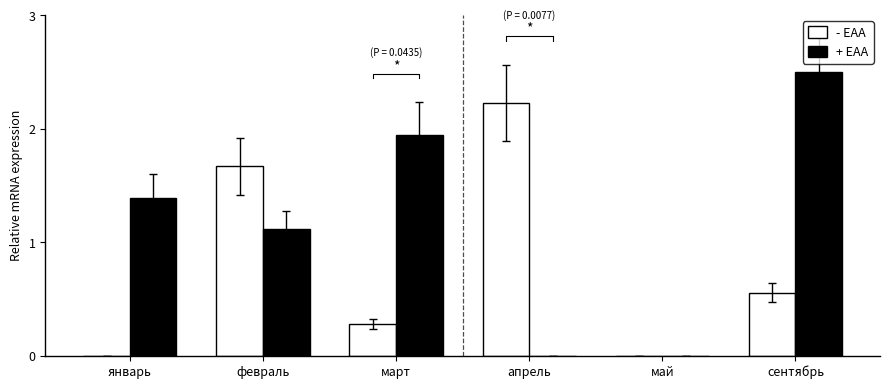

At which category is the sum across all series the highest?

сентябрь